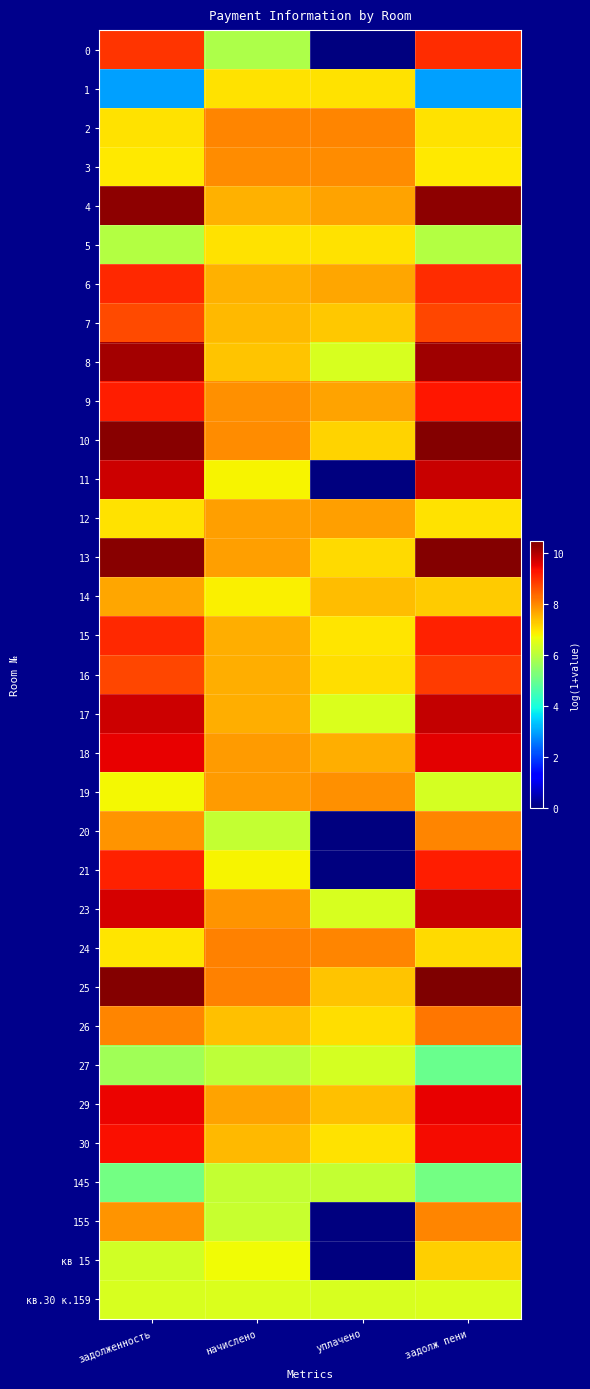

Rank the series at задолж пени from lowest to highest value.

1, 27, 145, 5, 19, кв.30 к.159, 3, 12, 2, 24, кв 15, 14, 155, 20, 26, 7, 16, 0, 6, 15, 21, 9, 30, 29, 18, 11, 23, 17, 8, 4, 13, 10, 25